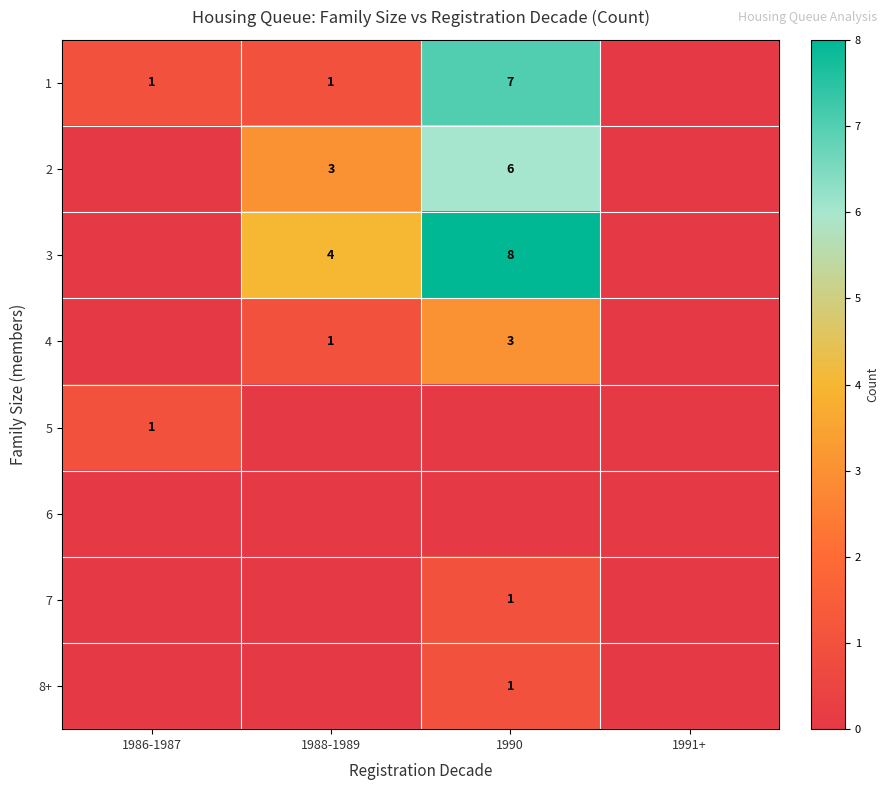

How many series are shown in this chart?

8